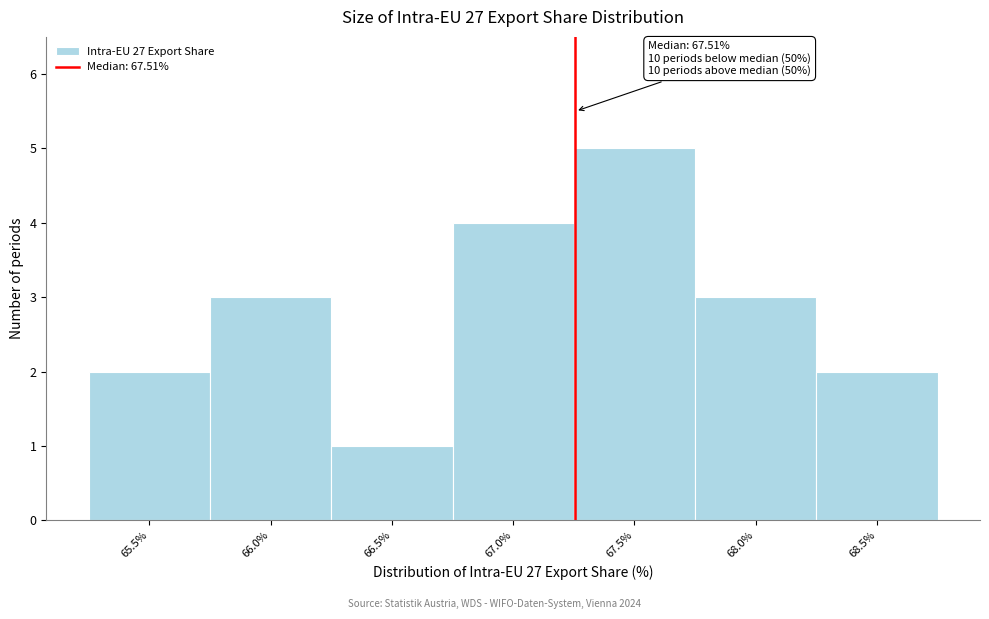

Reading right to left, what are all the values shown in this chart?

2	3	5	4	1	3	2